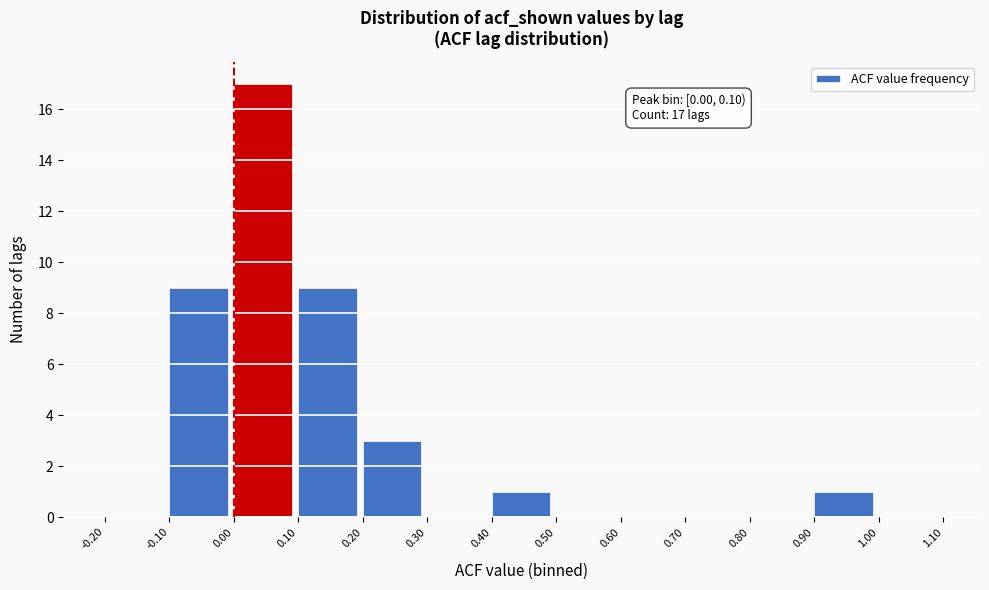

Over which range of the x-axis is the bar tallest?

0.00 to 0.10